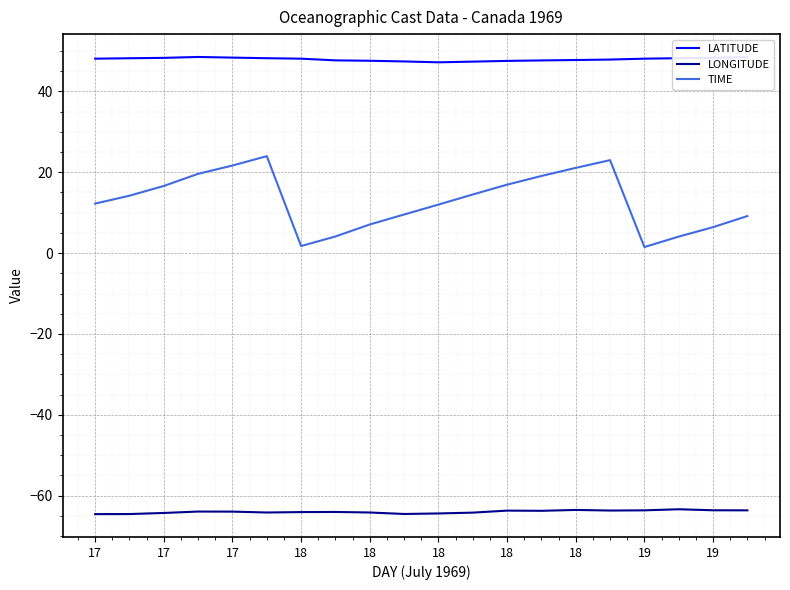

True or false: LATITUDE and TIME cross at least once.

False